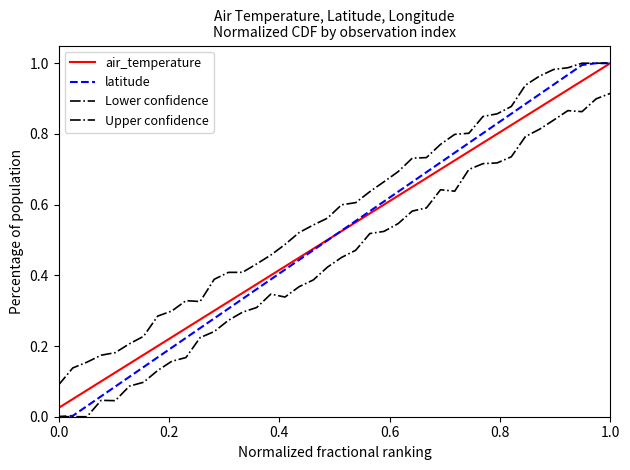

In Lower confidence, how many points are lower than both neighbors (excluding endpoints)?

4